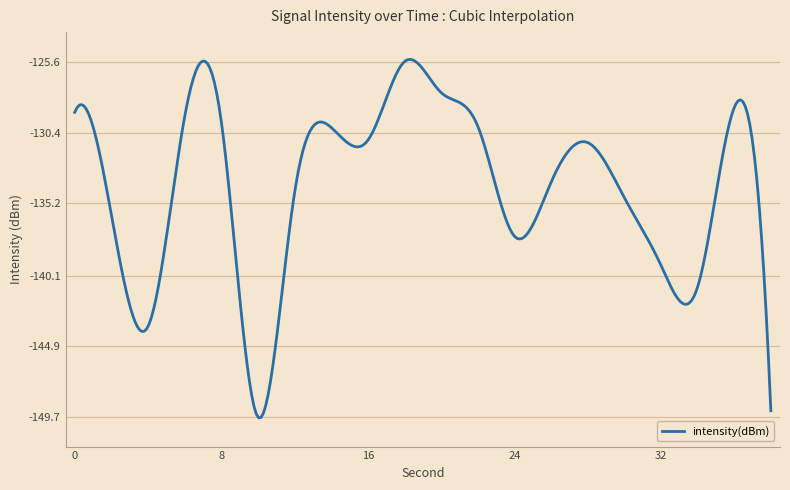

What is the smallest value displayed?

-149.8